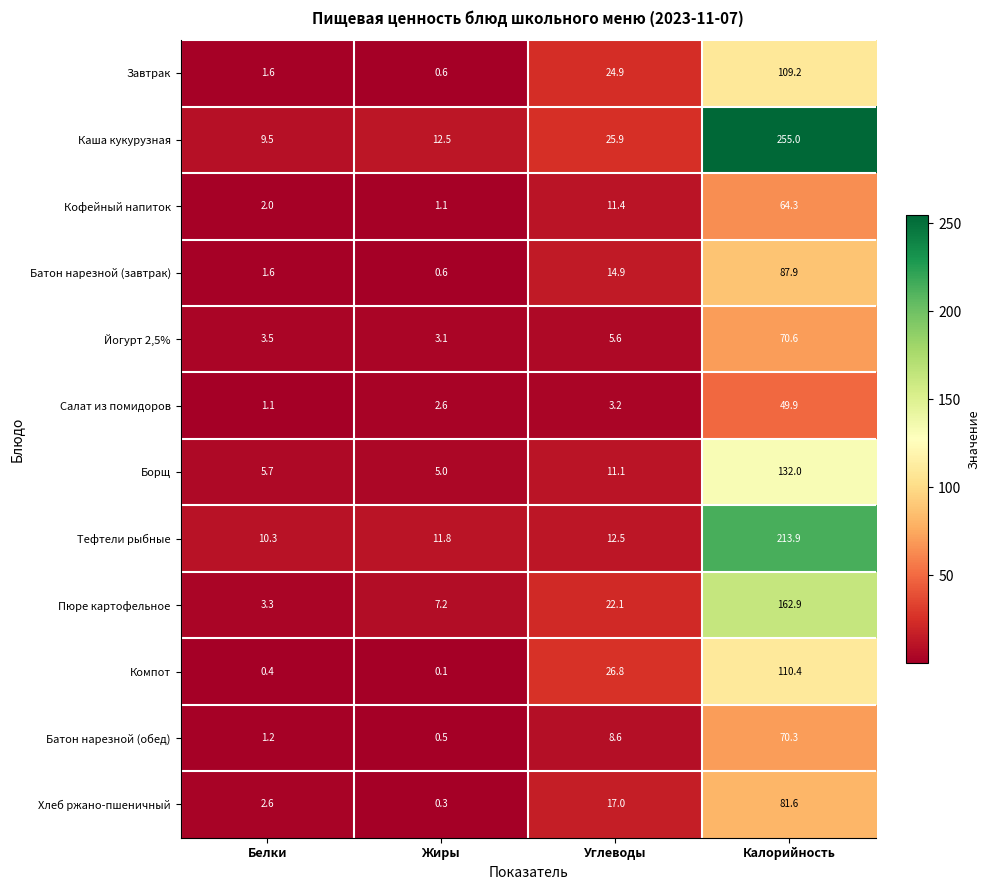

Which series has the widest spread of values?

Каша кукурузная